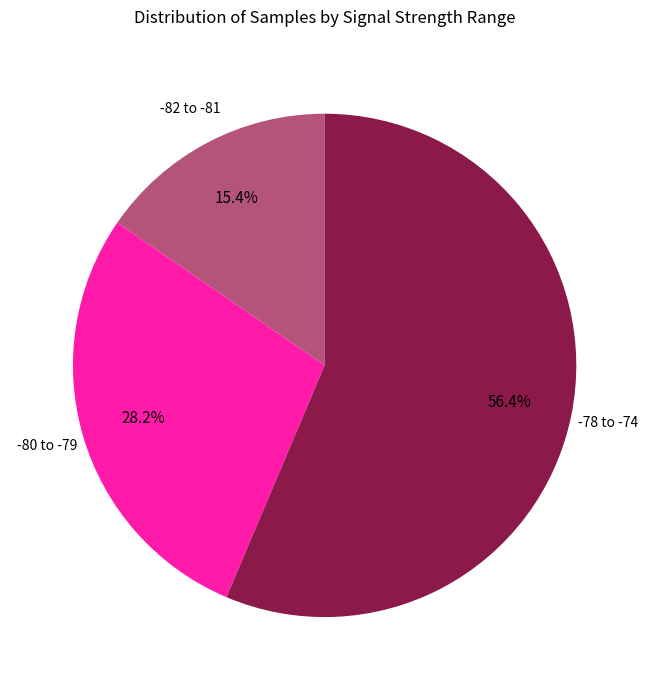

Rank the categories by value from lowest to highest.

-82 to -81, -80 to -79, -78 to -74